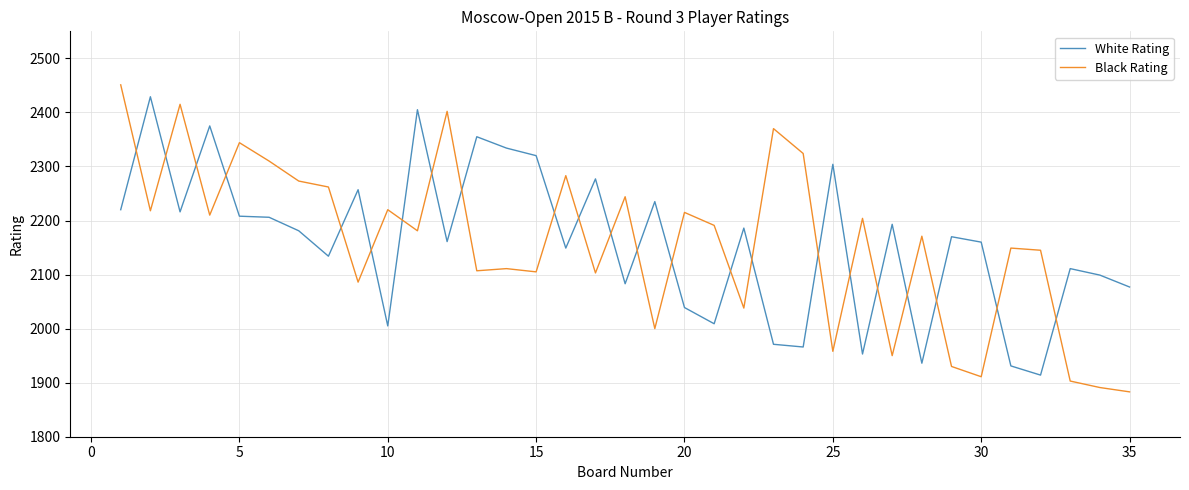

Which series has the widest spread of values?

Black Rating